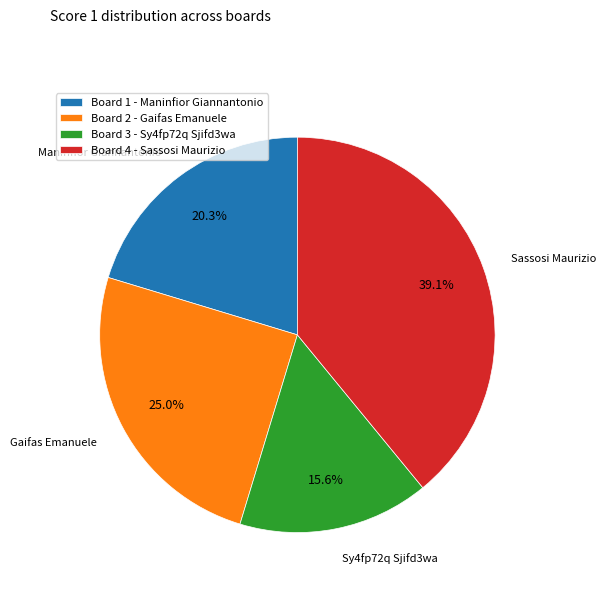

Is there a majority slice in this chart?

No